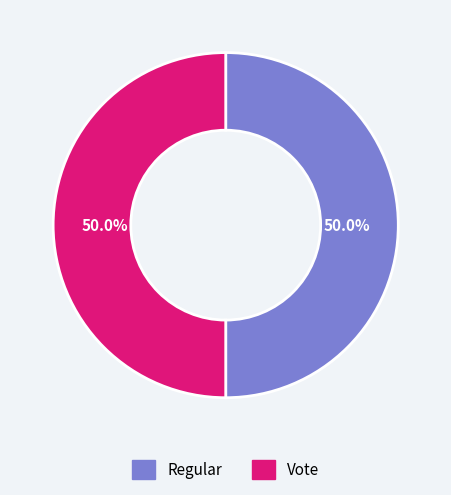

What percentage is NOT represented by Regular?

50.0%